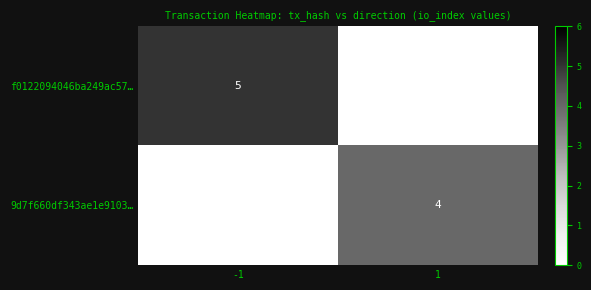

The value of f0122094046ba249ac57… at -1 is 7. True or false?

False